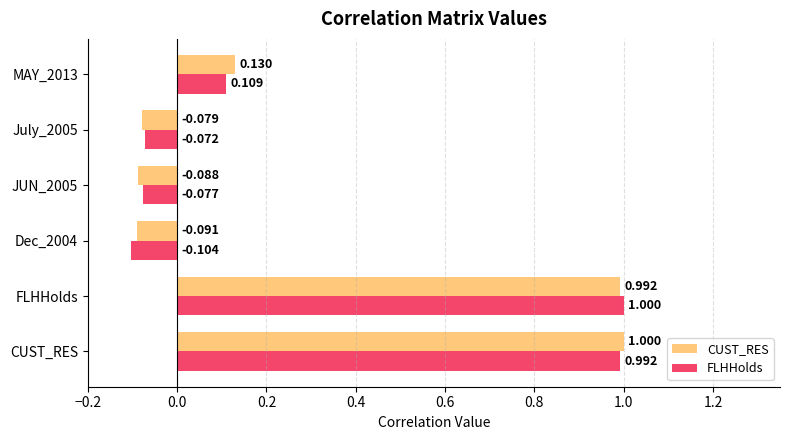

At which label does FLHHolds reach its peak?

FLHHolds